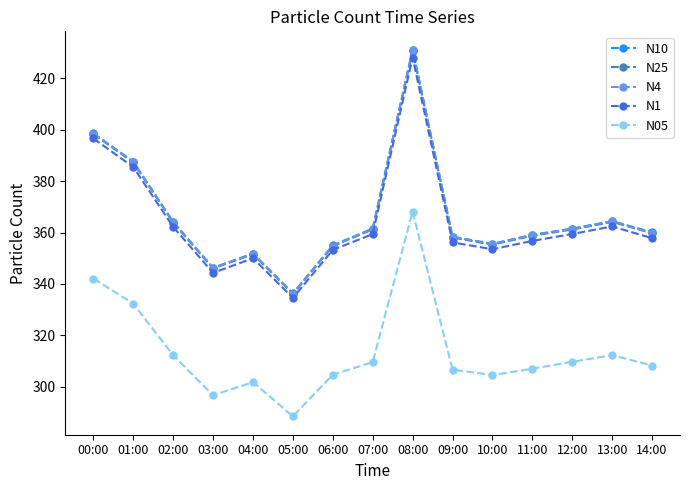

How many lines are shown in the chart?

5